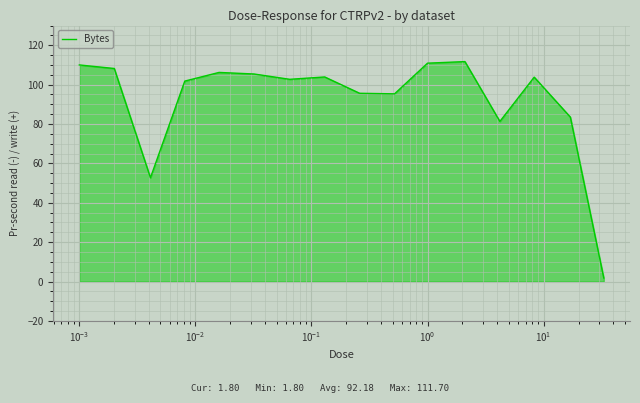

What is the difference between the maximum and minimum values?

109.9